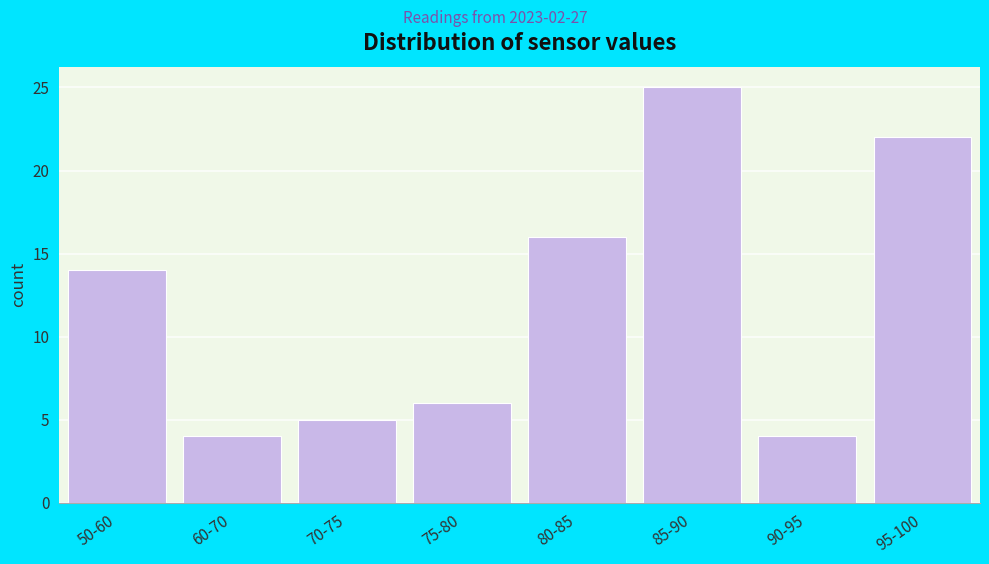

Reading left to right, list all the values displayed in this chart.

50-60=14	60-70=4	70-75=5	75-80=6	80-85=16	85-90=25	90-95=4	95-100=22